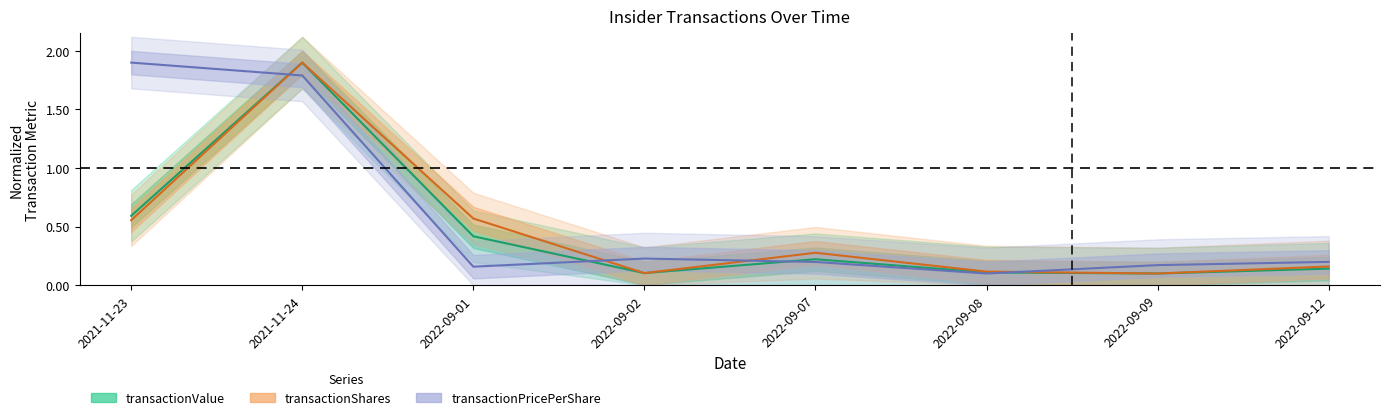

Does the chart have visible grid lines?

No